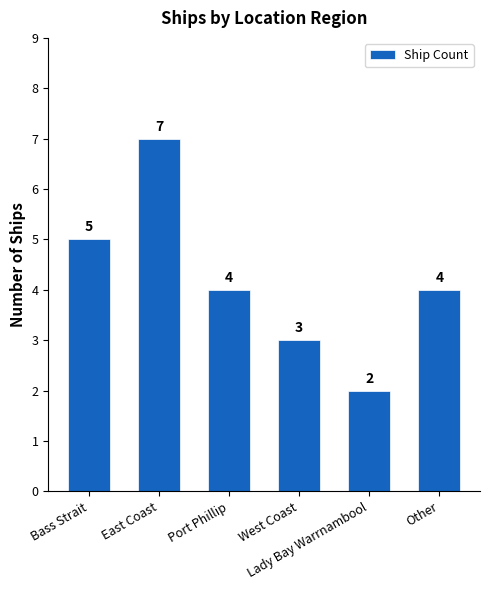

What is the sum of all values?

25